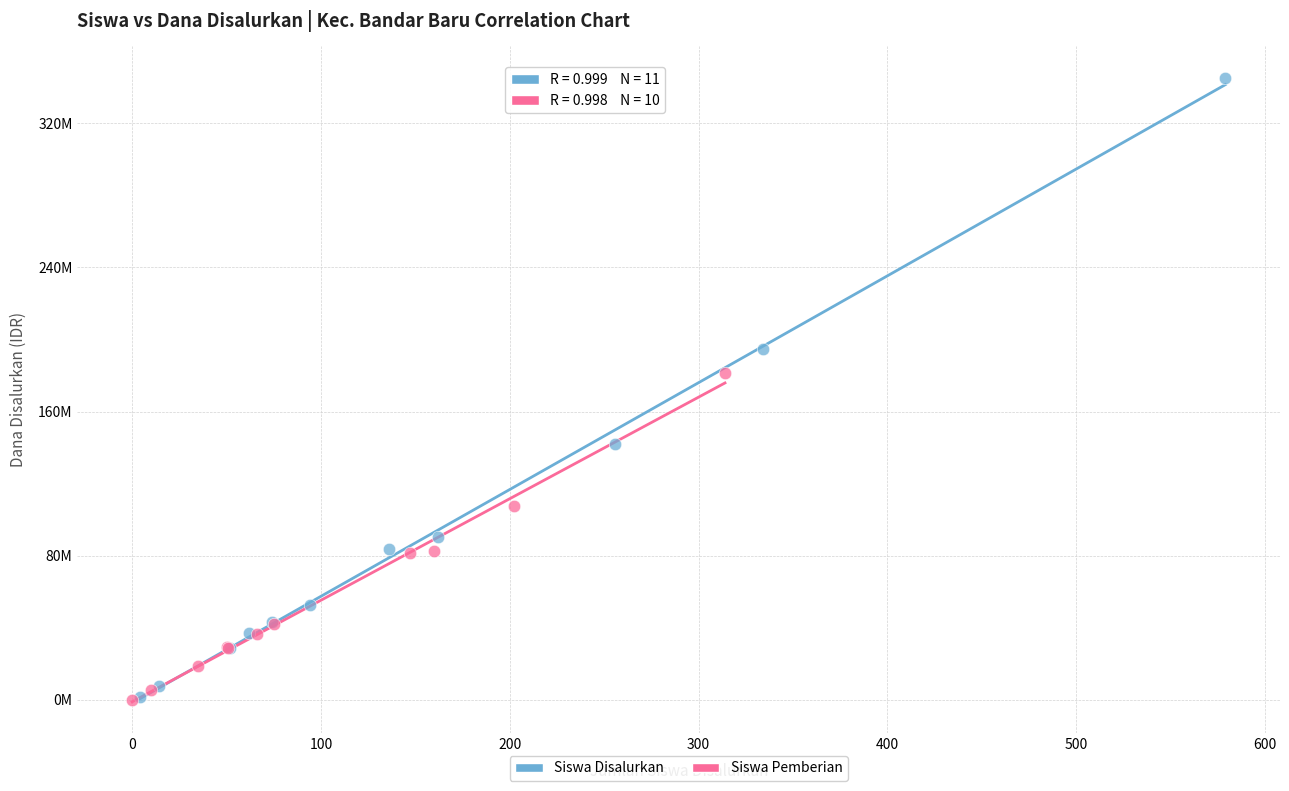

What are all the series names shown in the legend?

Siswa Disalurkan, Siswa Pemberian